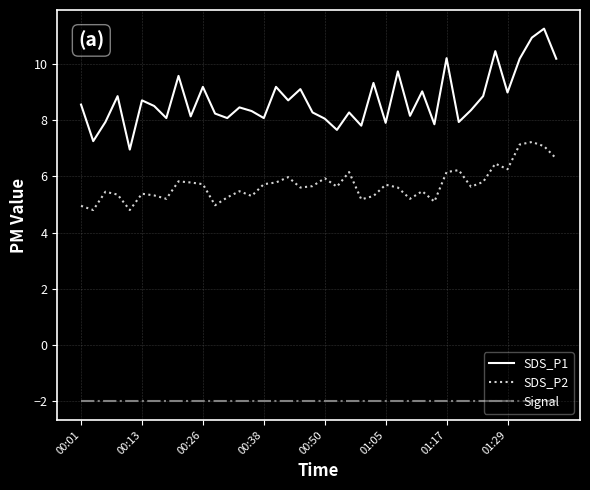

True or false: Signal and SDS_P2 cross at least once.

False